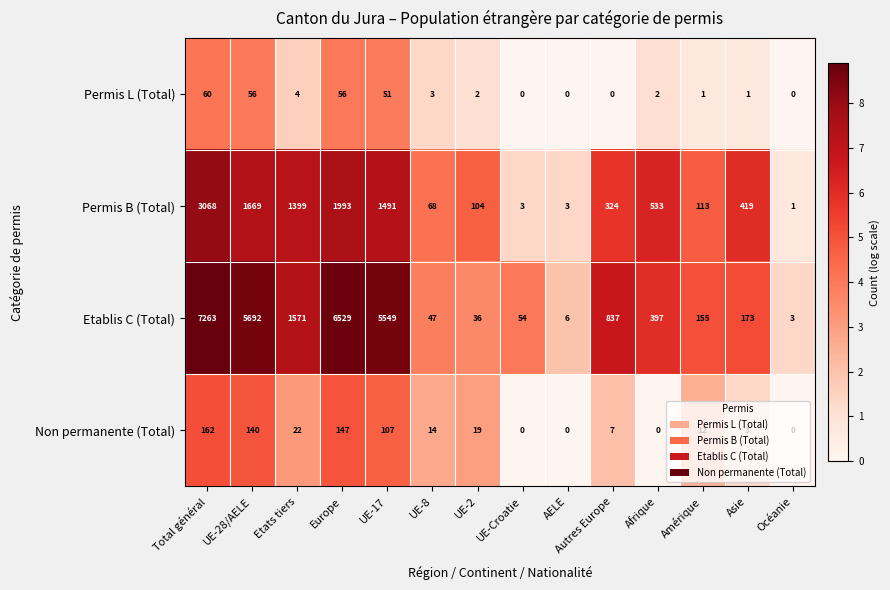

What is the average value of the Permis B (Total) series?

799